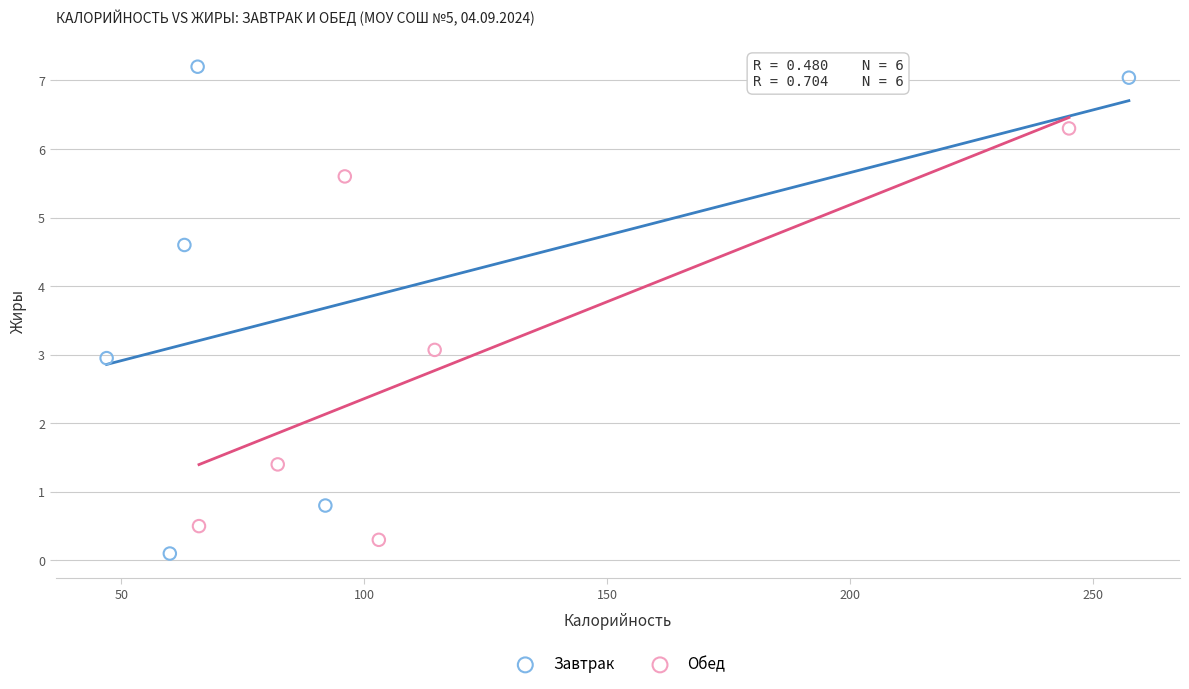

What are all the series names shown in the legend?

Завтрак, Обед